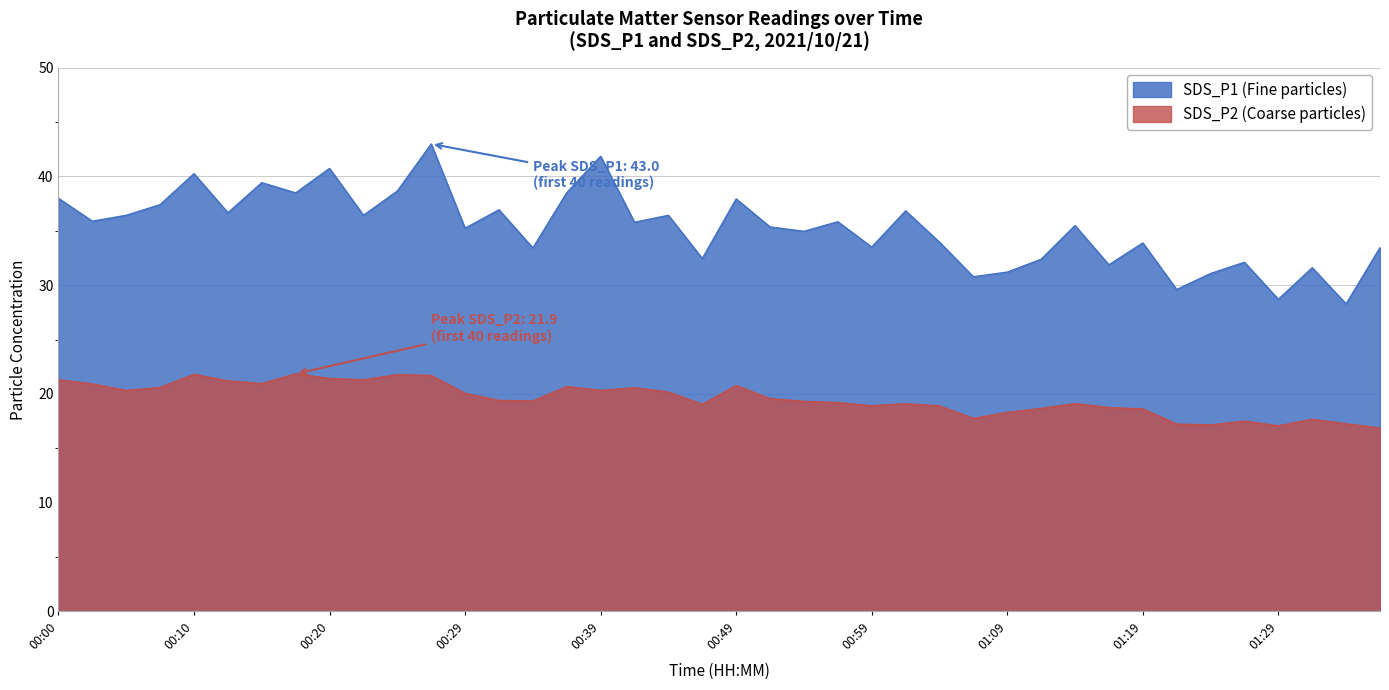

True or false: SDS_P2 has a value of 9.5 at 00:32.

False